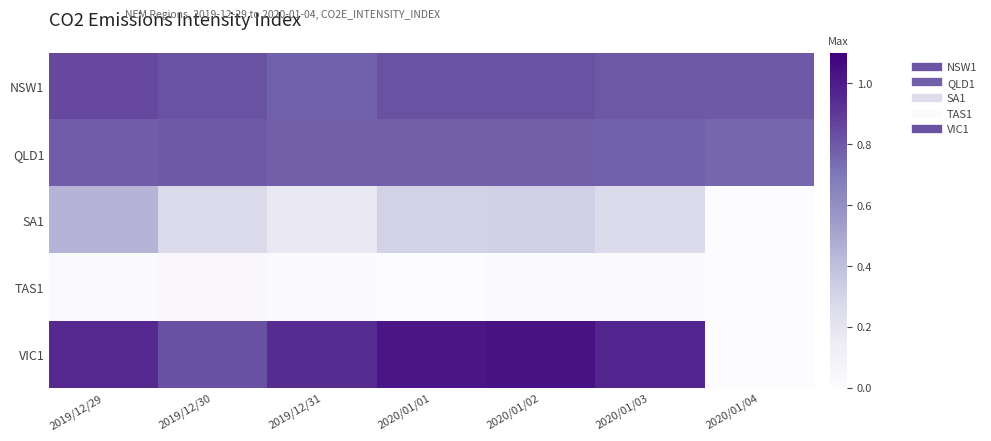

Which series has the largest total across all categories?

VIC1